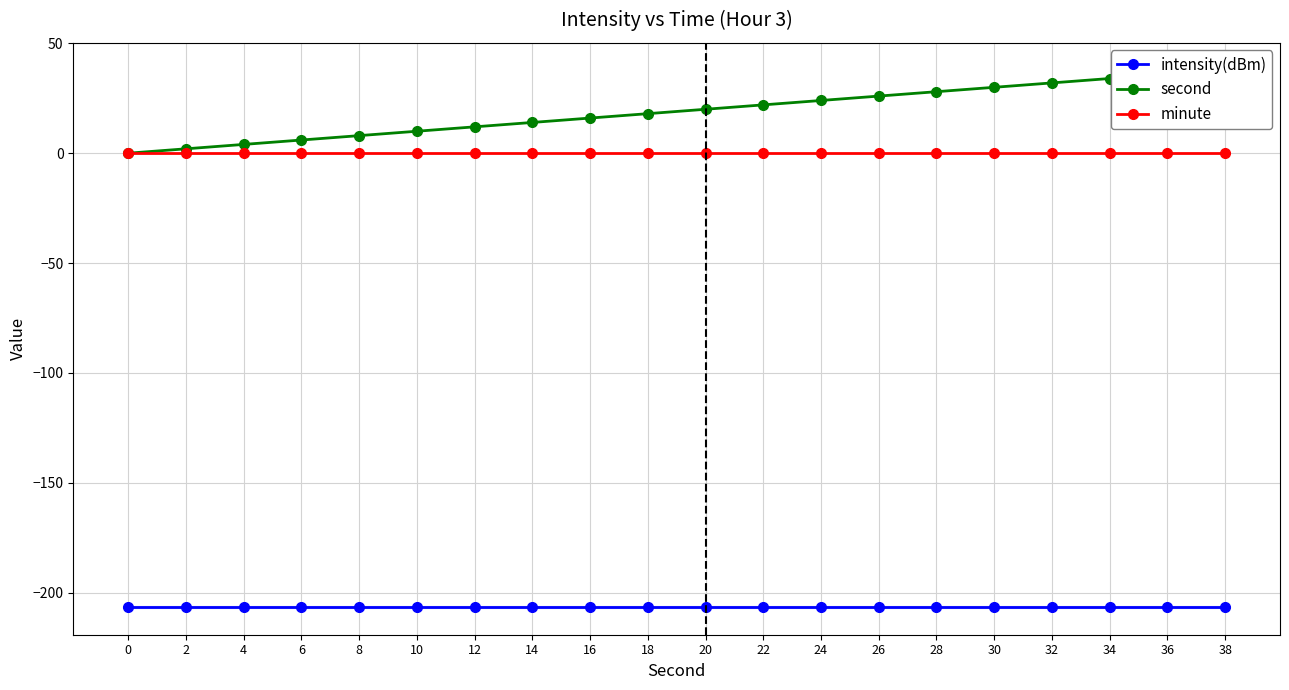

Which series has the largest total across all categories?

second